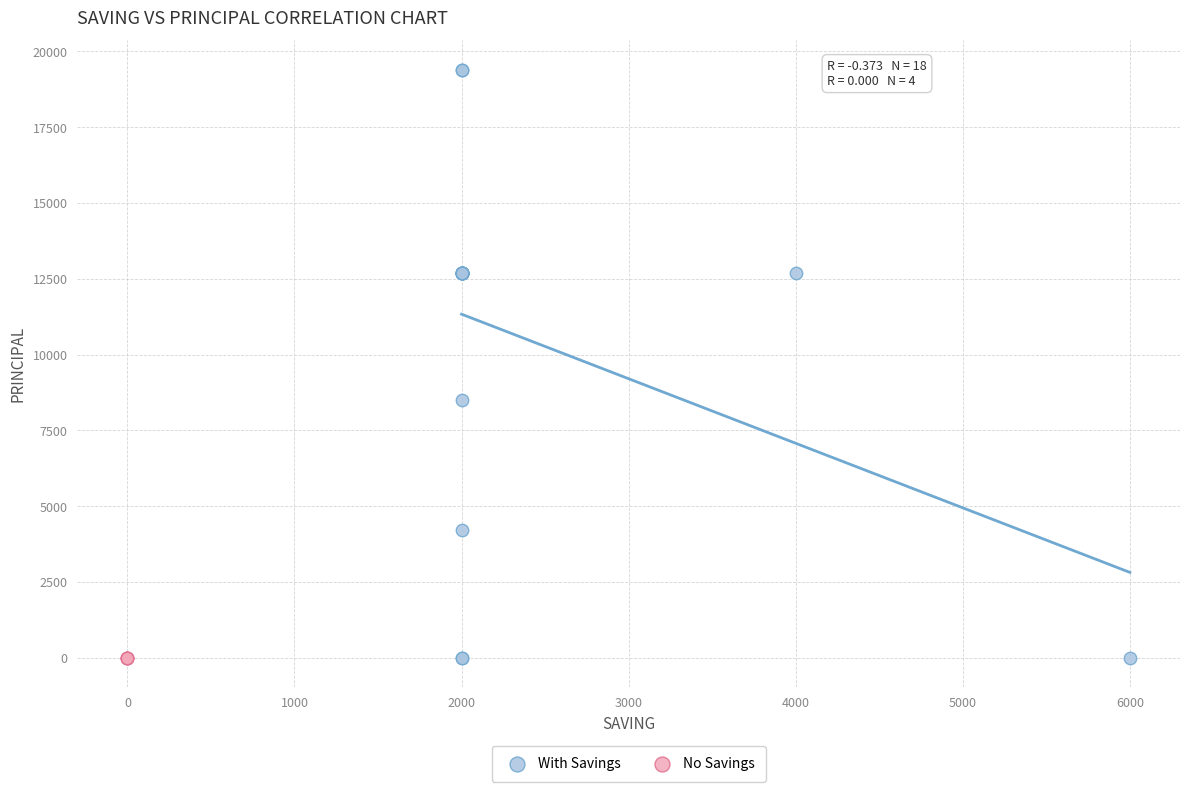

Which series reaches the maximum Y coordinate?

With Savings